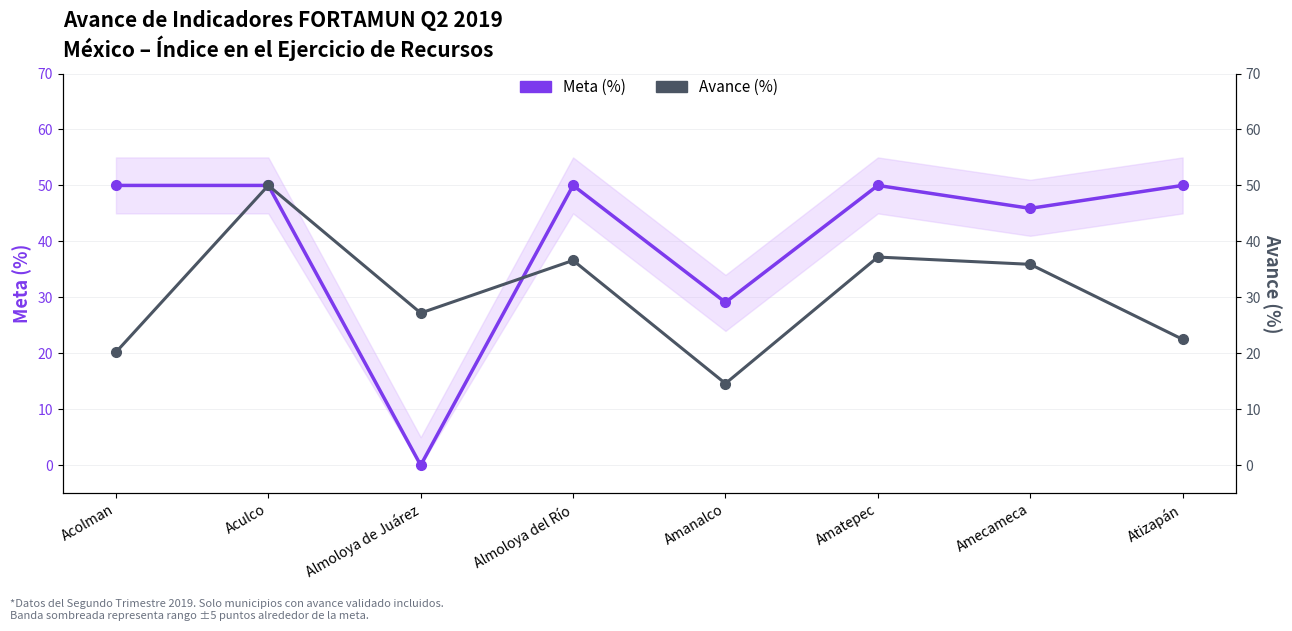

What is the spread (max minus min) of values at Amatepec?

12.8